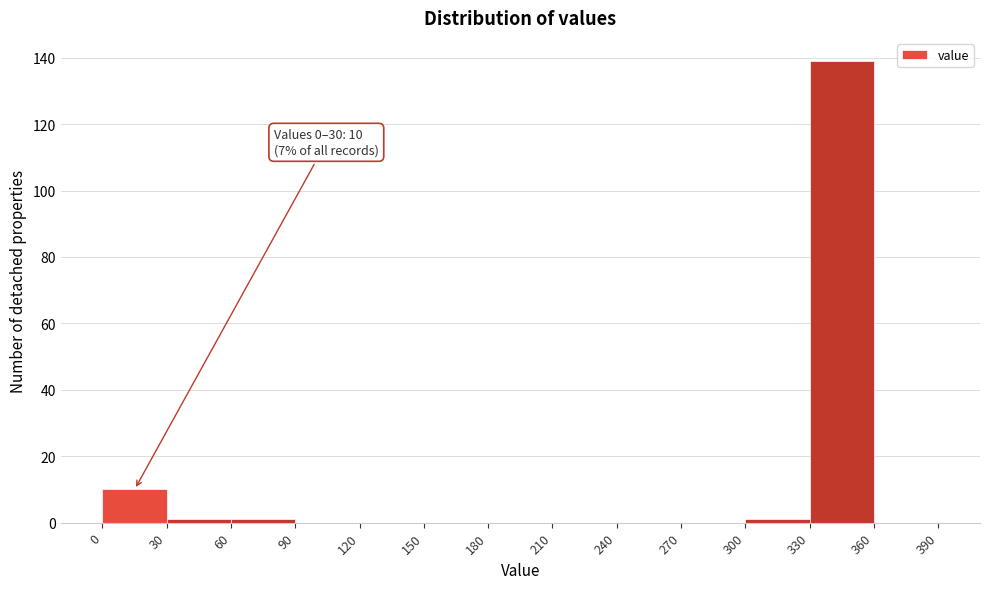

Over which range of the x-axis is the bar tallest?

330 to 360